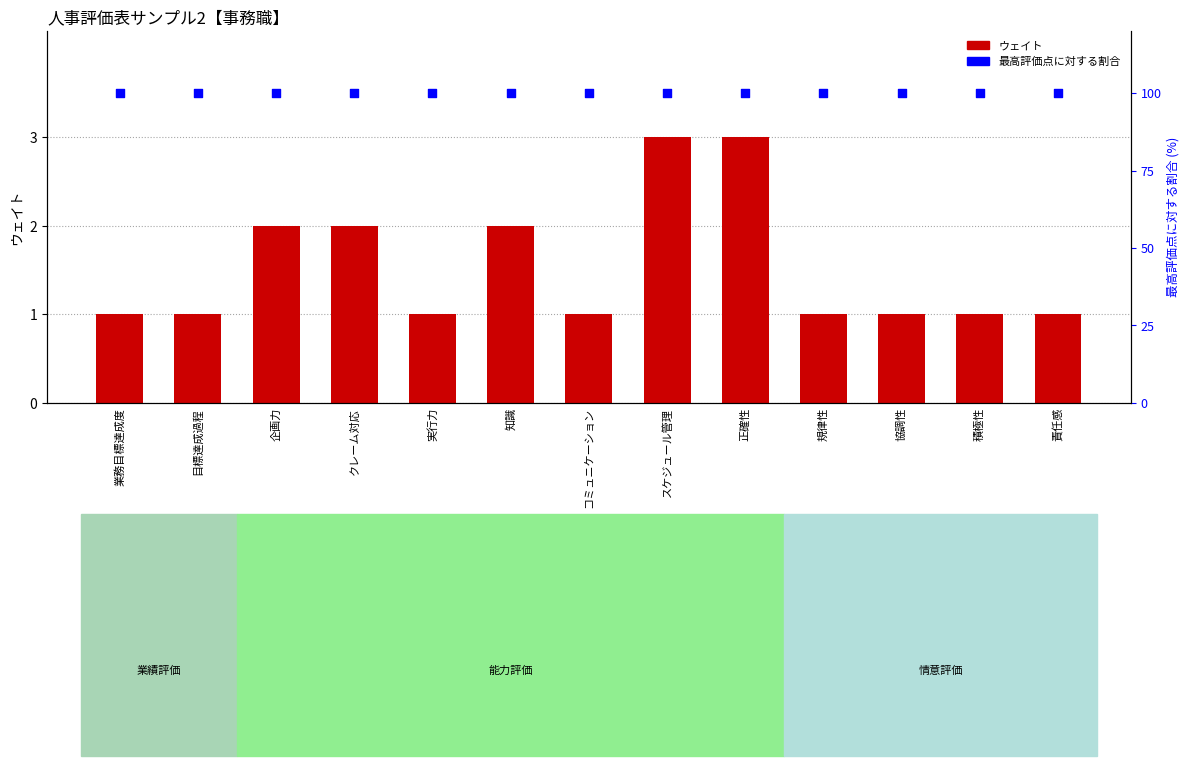

Which series reaches the minimum Y coordinate?

ウェイト